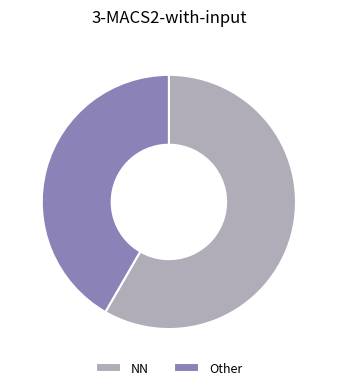

Count the number of slices in the pie.

2